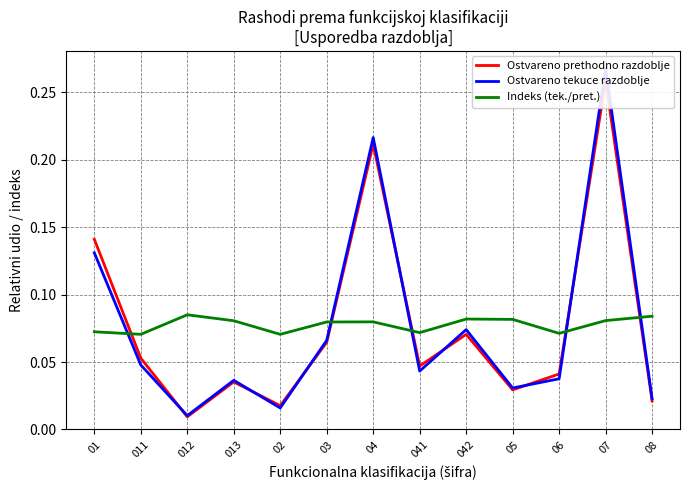

Which series has the largest total across all categories?

Indeks (tek./pret.)